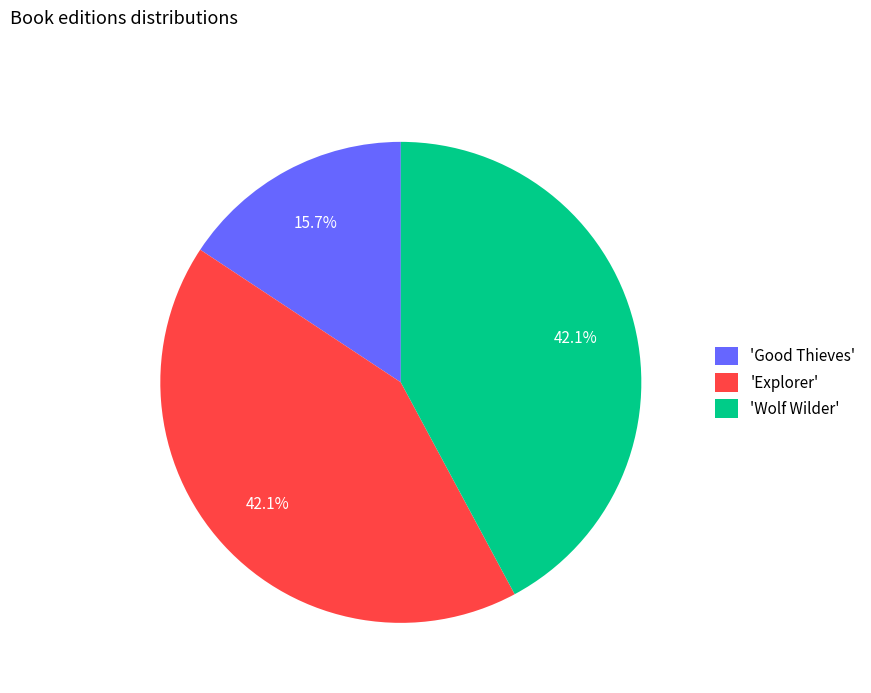

Do 'Wolf Wilder' and 'Explorer' together represent more than half of the pie?

Yes